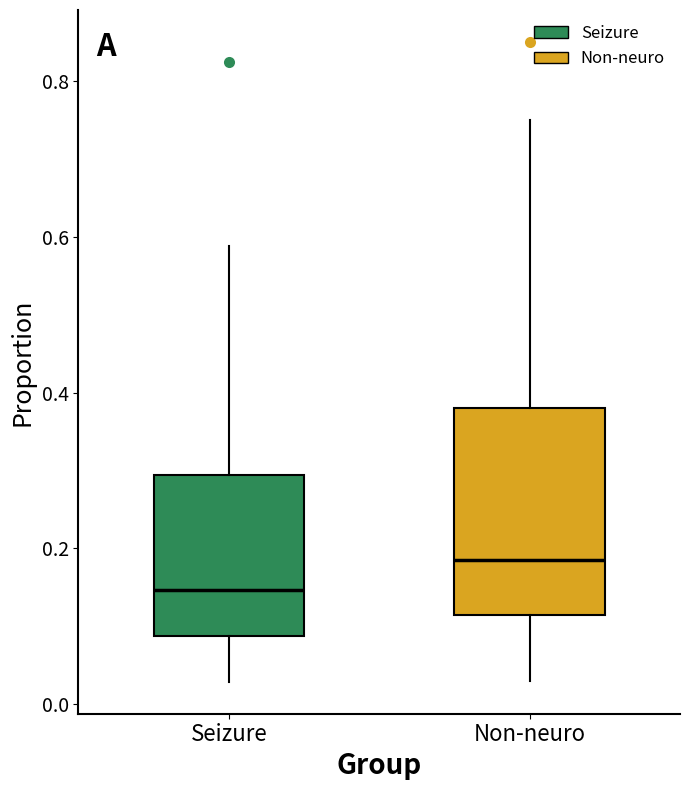

Reading left to right, read every box against the y-axis: the position of its median line, the range the box covers, and the ends of its whiskers. The values are not printed on the chart, so give them approximately, as read against the axis.

Seizure: median 0.14, box 0.08 to 0.30, whiskers 0.02 to 0.58
Non-neuro: median 0.18, box 0.12 to 0.38, whiskers 0.04 to 0.76